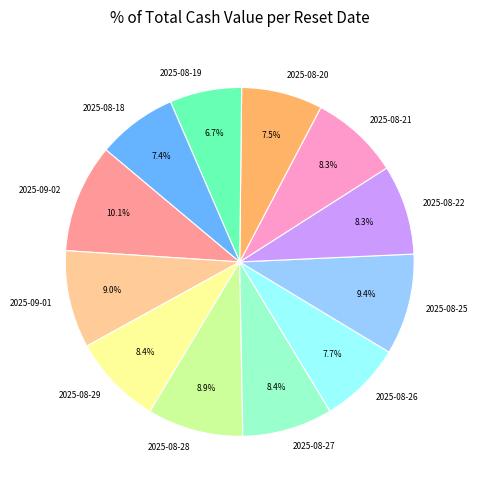

How many slices are in this pie chart?

12